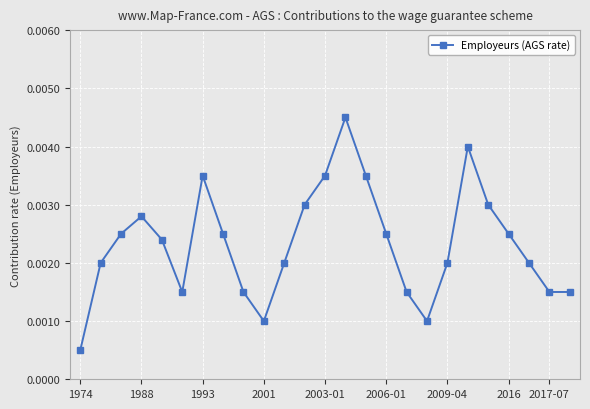

True or false: there are more than 1 points higher than both neighbors.

True